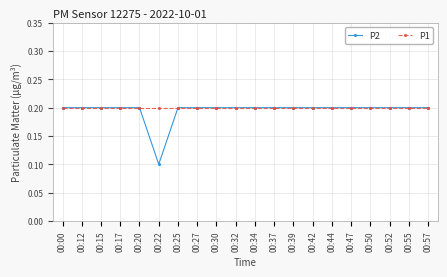

What is the total value across all series at 00:52?

0.4